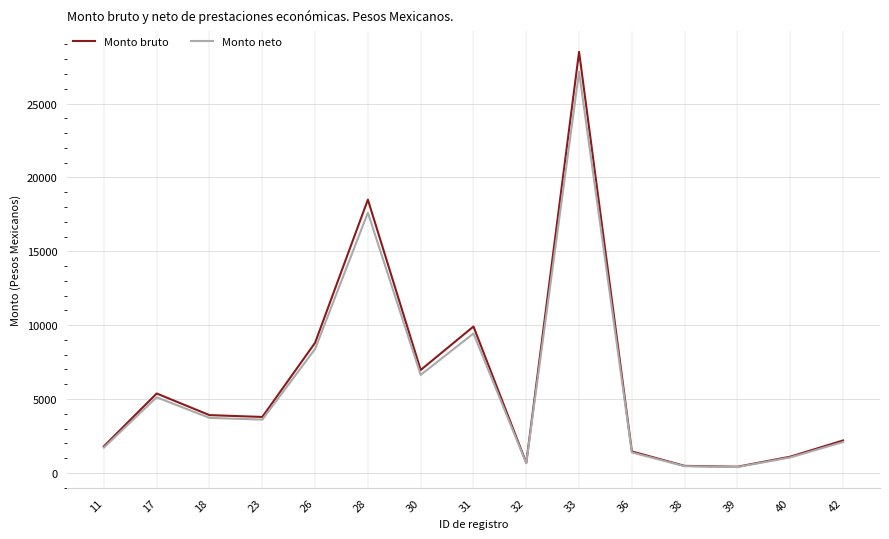

At which category is the sum across all series the highest?

33